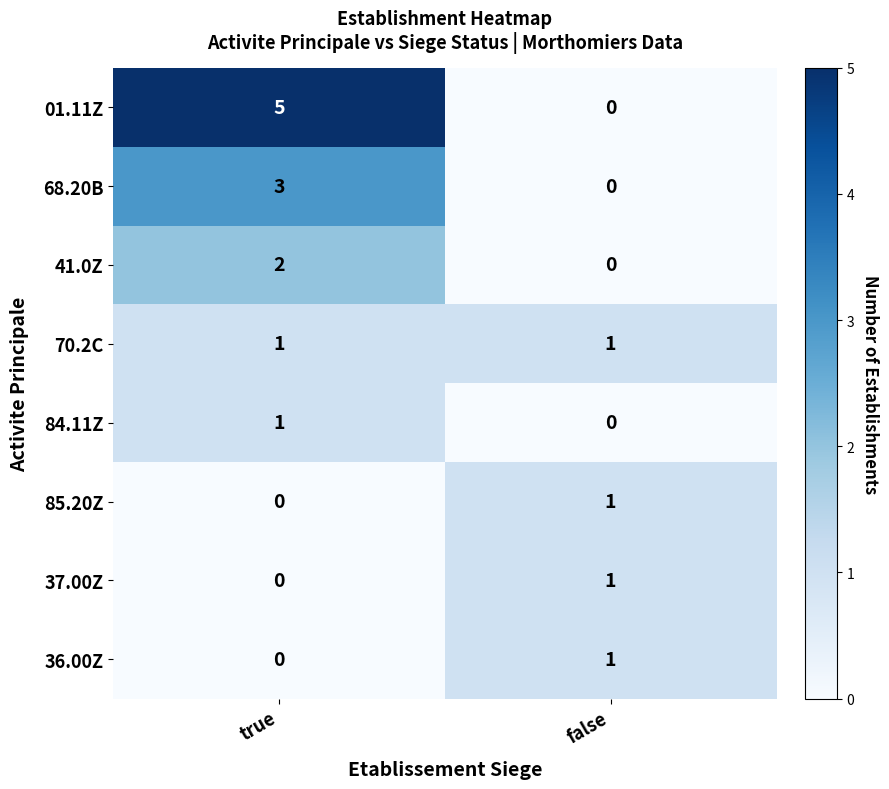

The 85.20Z series shows 1 at false. True or false?

True